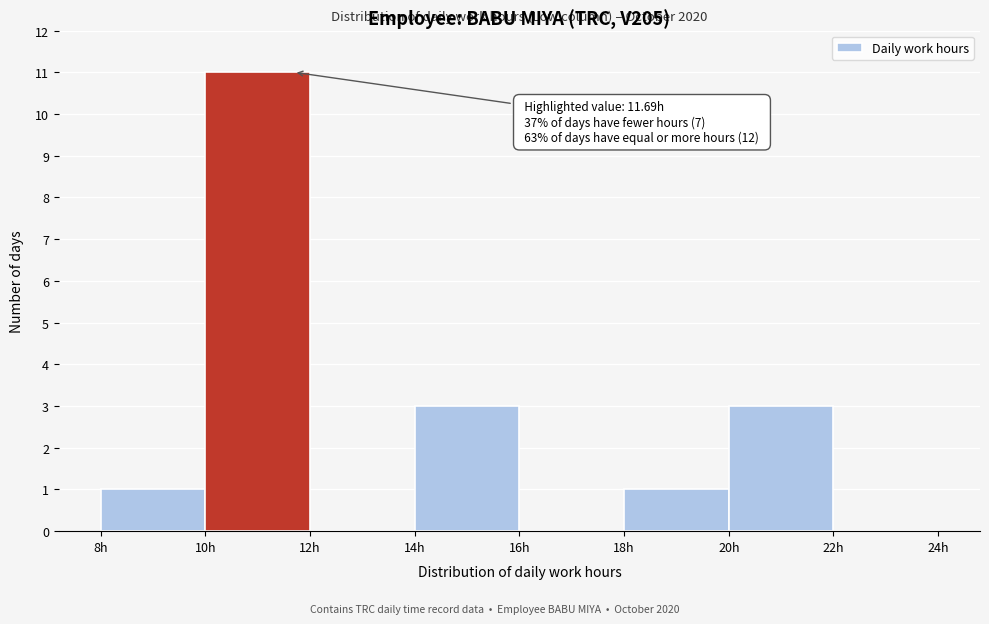

Over which range of the x-axis is the bar tallest?

10 to 12